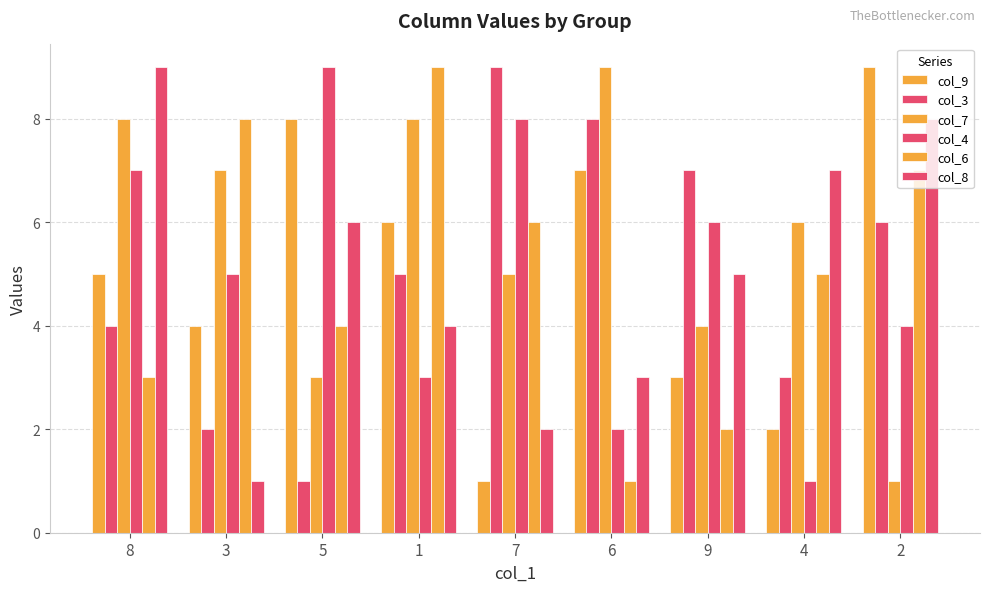

Reading left to right, list all the values displayed in this chart.

col_9: 8=5	3=4	5=8	1=6	7=1	6=7	9=3	4=2	2=9
col_3: 8=4	3=2	5=1	1=5	7=9	6=8	9=7	4=3	2=6
col_7: 8=8	3=7	5=3	1=8	7=5	6=9	9=4	4=6	2=1
col_4: 8=7	3=5	5=9	1=3	7=8	6=2	9=6	4=1	2=4
col_6: 8=3	3=8	5=4	1=9	7=6	6=1	9=2	4=5	2=7
col_8: 8=9	3=1	5=6	1=4	7=2	6=3	9=5	4=7	2=8